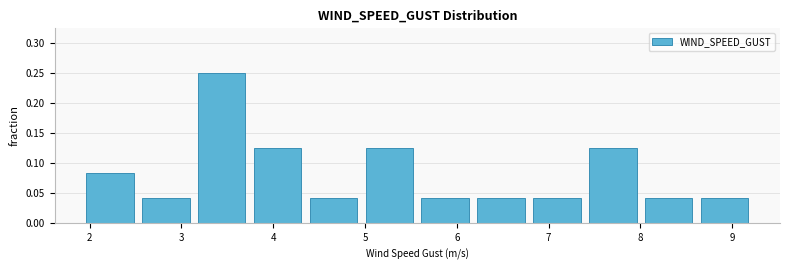

Reading left to right, list every bar in this chart as the range it spans on the x-axis followed by its height. Neither the bar edges nor the heights are printed on the chart, so give them approximately, as read against the axes.

1.9 to 2.5: 0.085
2.5 to 3.1: 0.040
3.1 to 3.7: 0.250
3.7 to 4.4: 0.125
4.4 to 5.0: 0.040
5.0 to 5.6: 0.125
5.6 to 6.2: 0.040
6.2 to 6.8: 0.040
6.8 to 7.4: 0.040
7.4 to 8.0: 0.125
8.0 to 8.6: 0.040
8.6 to 9.2: 0.040